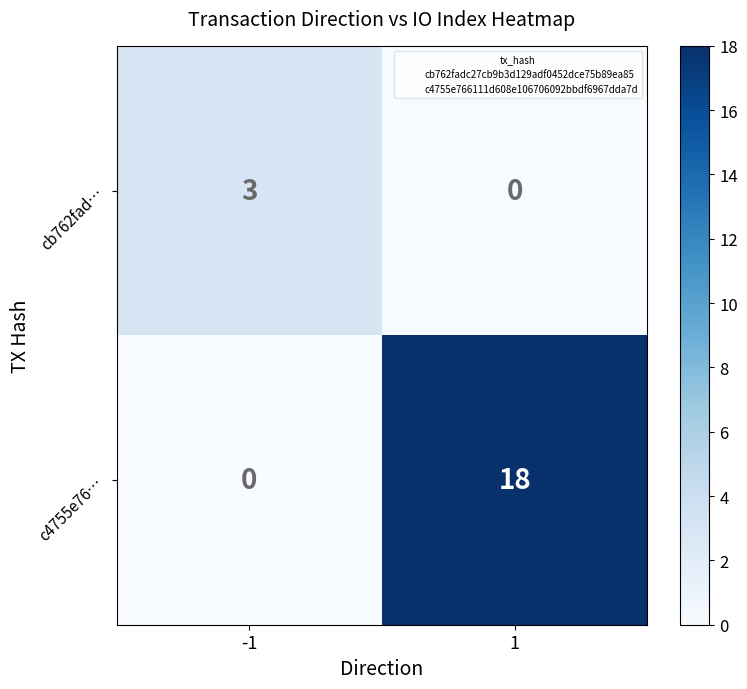

Reading left to right, list all the values displayed in this chart.

cb762fad…: -1=3	1=0
c4755e76…: -1=0	1=18